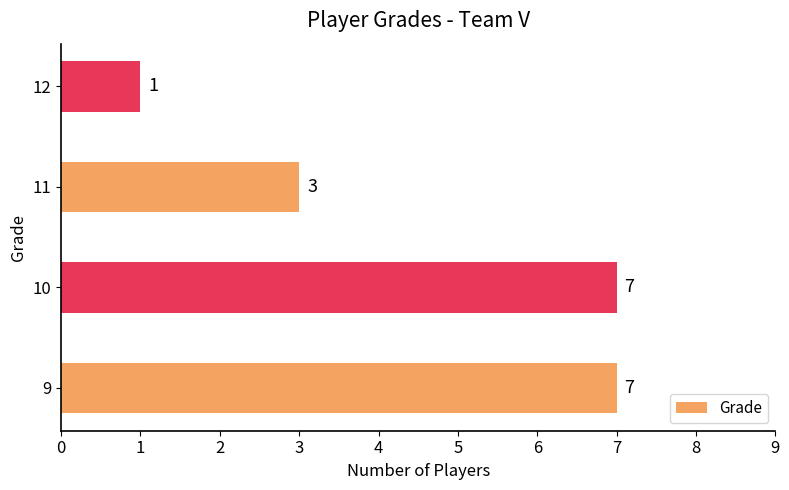

Count the number of data series in this chart.

1